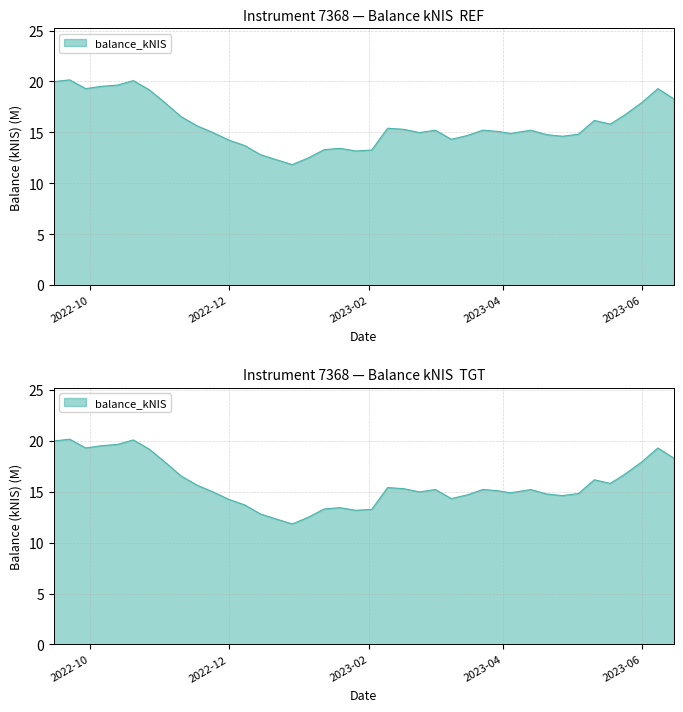

What is the minimum value shown in the chart?

11.8